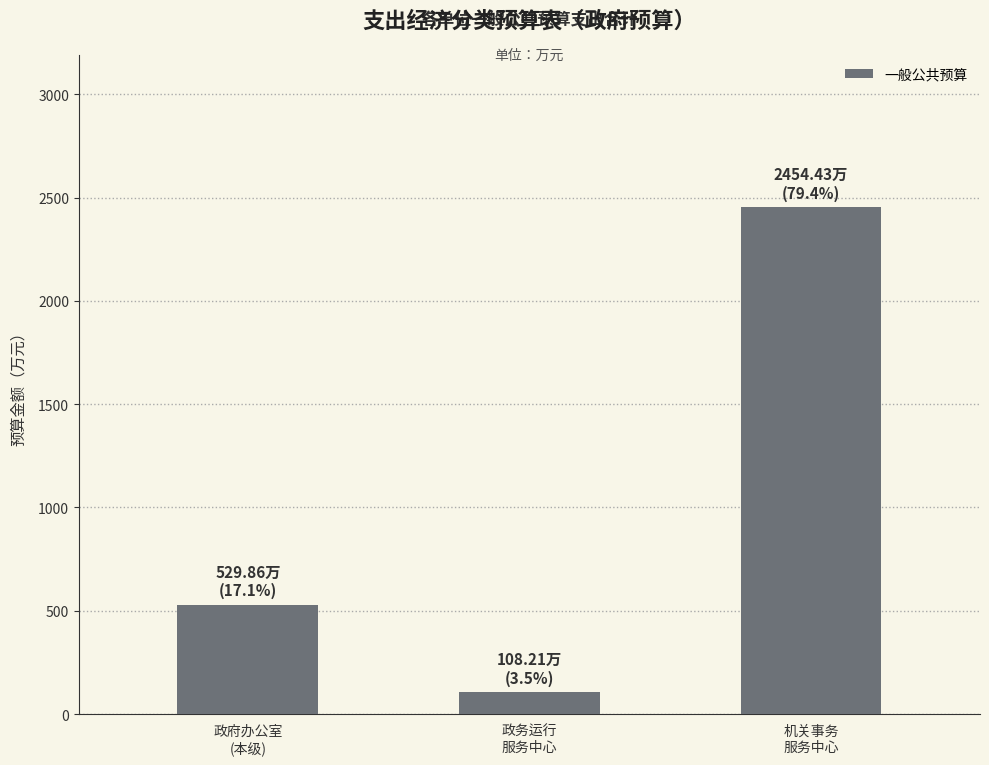

Rank the categories by value from highest to lowest.

机关事务
服务中心, 政府办公室
(本级), 政务运行
服务中心